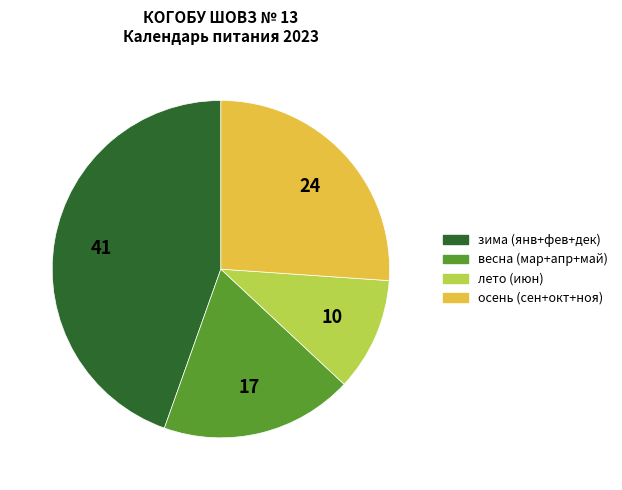

Which category has the biggest portion of the pie?

зима (янв+фев+дек)